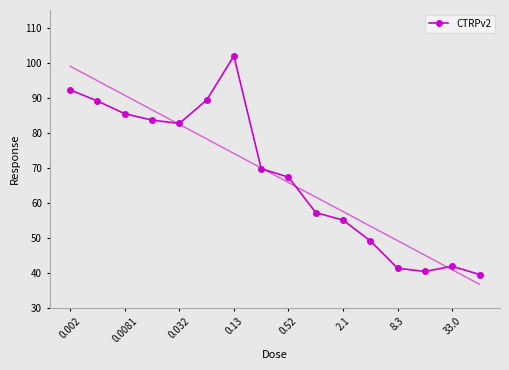

What is the lowest value of the CTRPv2 series?

39.6